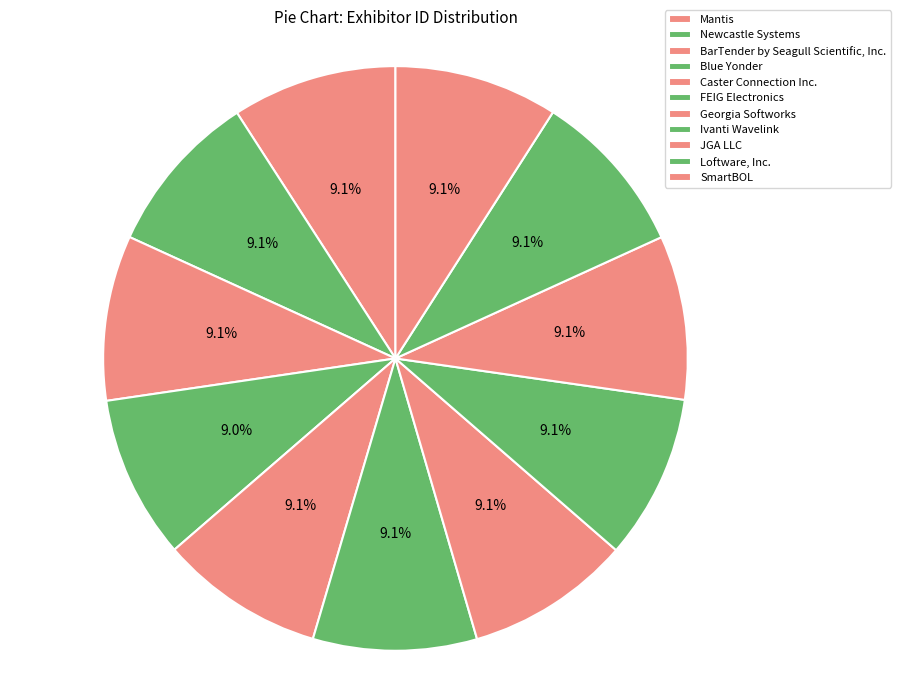

Which category has the smallest portion of the pie?

Blue Yonder